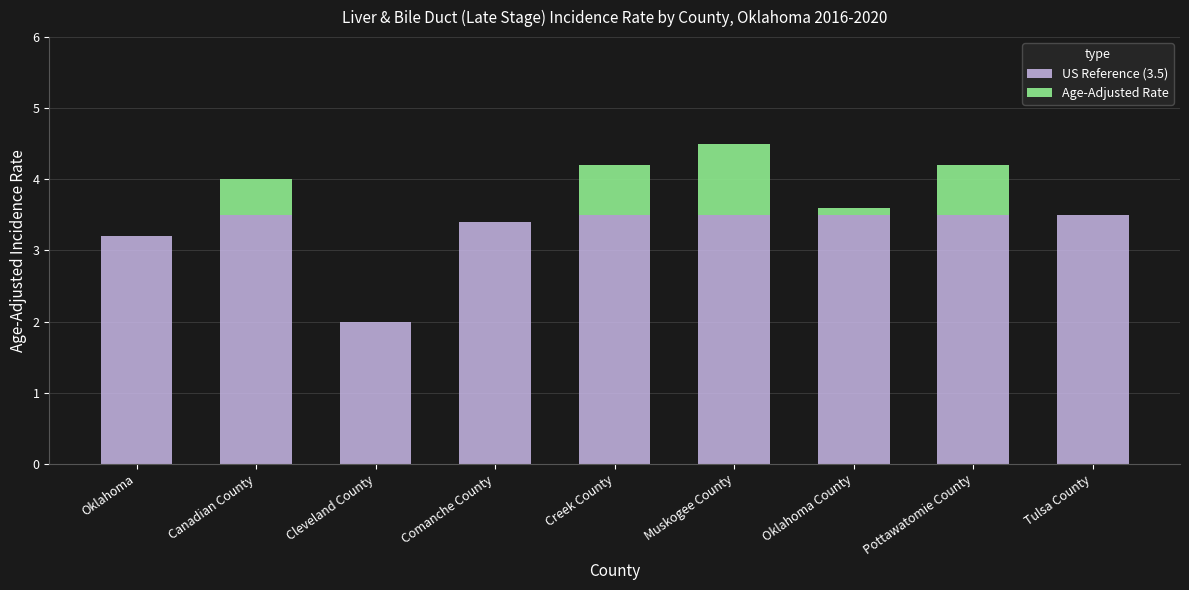

What is the maximum value for US Reference (3.5)?

3.5